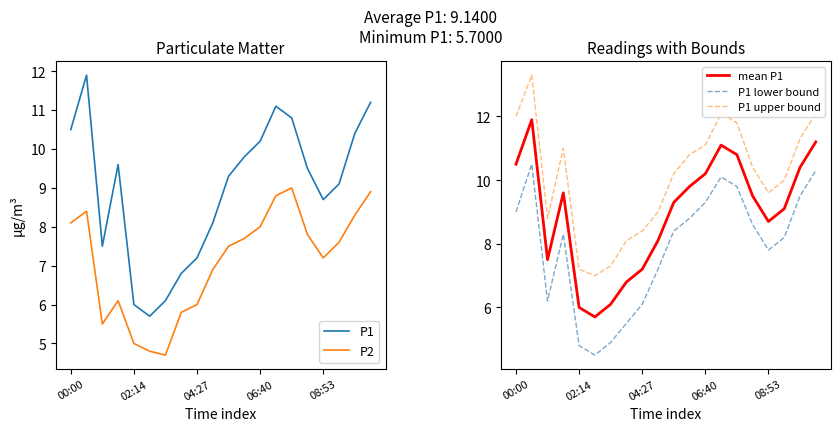

What are all the series names shown in the legend?

P1, P2, mean P1, P1 lower bound, P1 upper bound